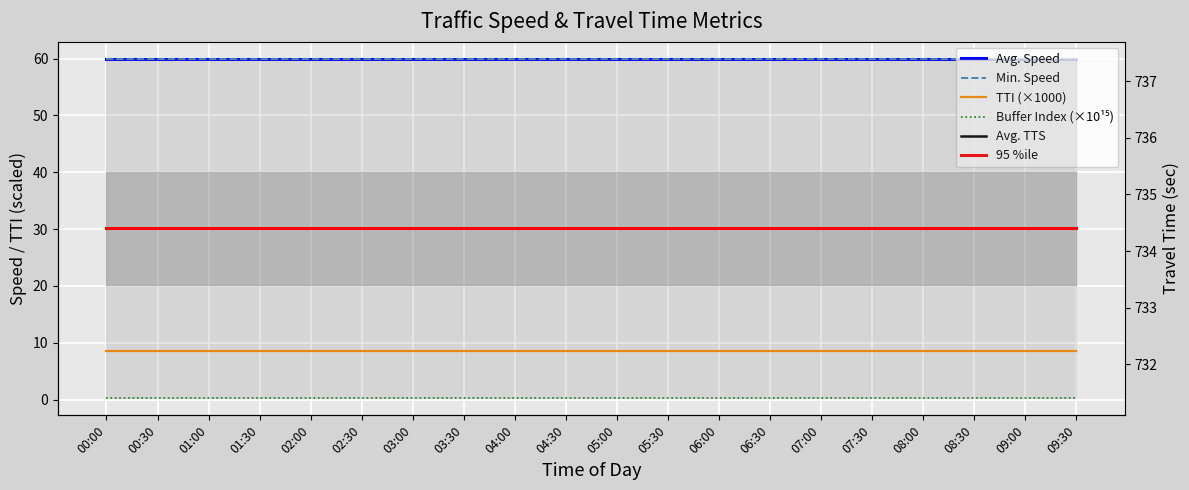

True or false: Avg. TTS has more than 2 interior local peaks.

False